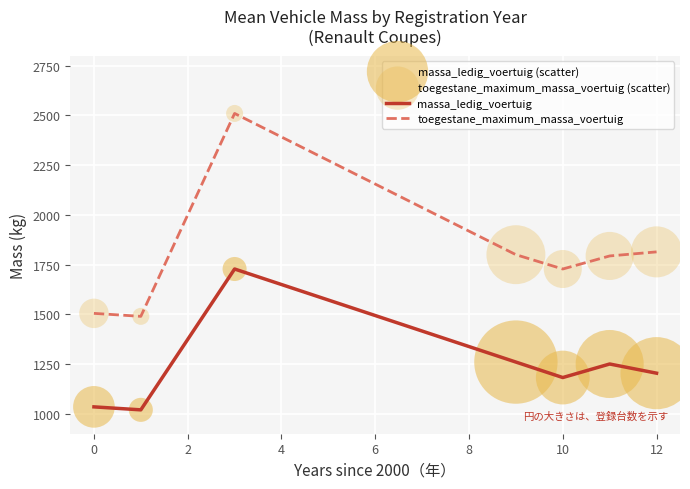

Which series has the largest range (max minus min)?

toegestane_maximum_massa_voertuig